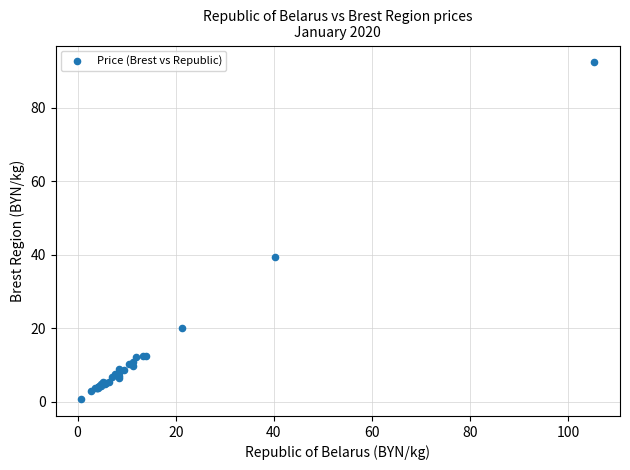

What Y value in the scatter plot is closest to 46?

39.4